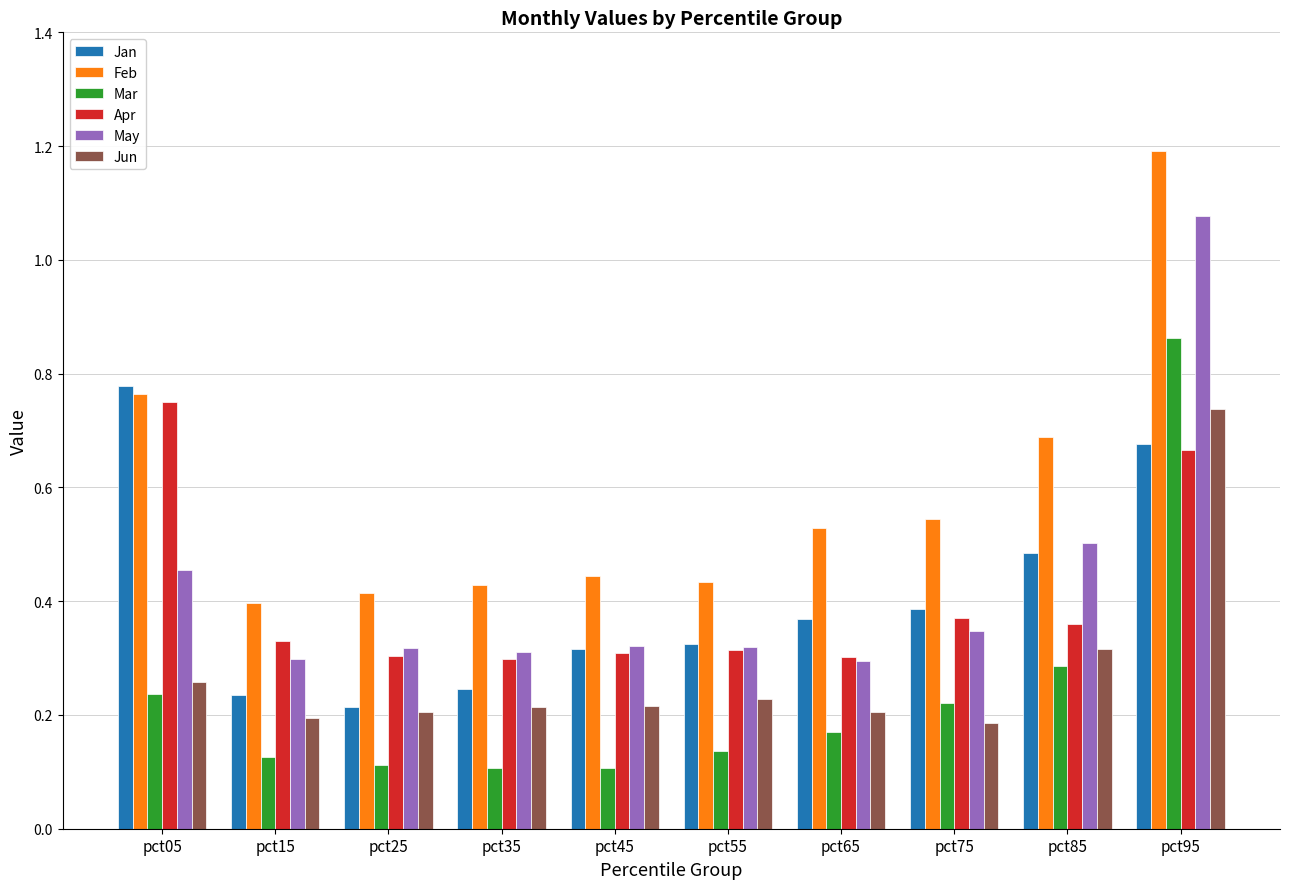

True or false: Apr has a value of 0.7 at pct05.

True